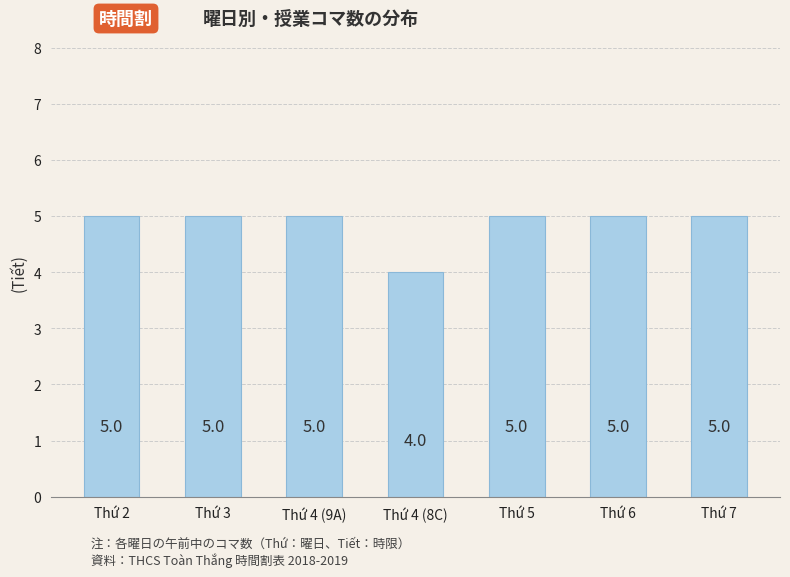

What value does the data have at Thứ 5?

5